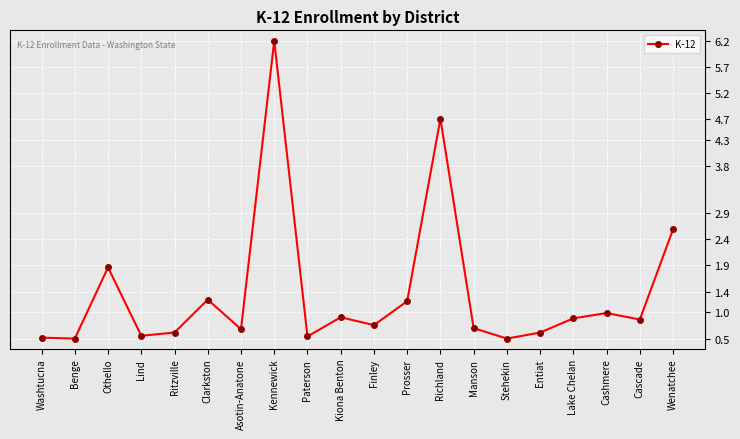

What is the average value?

1.4